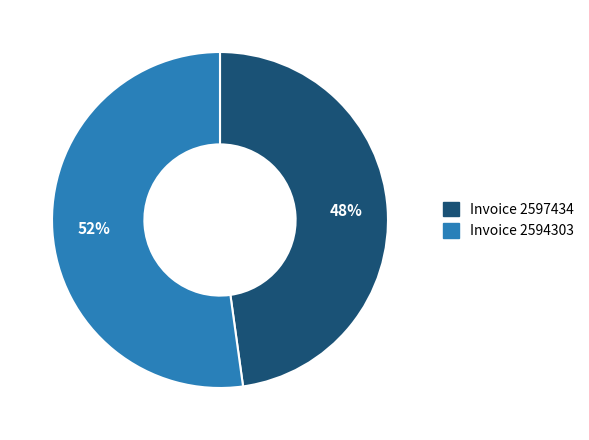

What percentage is the Invoice 2594303 slice, to the nearest percent?

52%